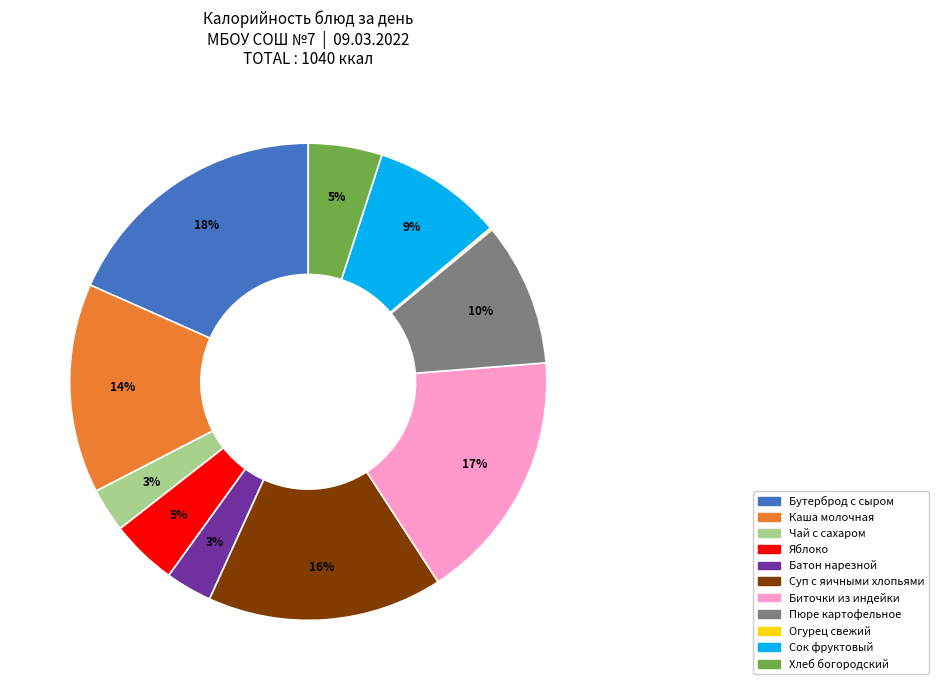

To the nearest percent, what is the average slice percentage?

9%